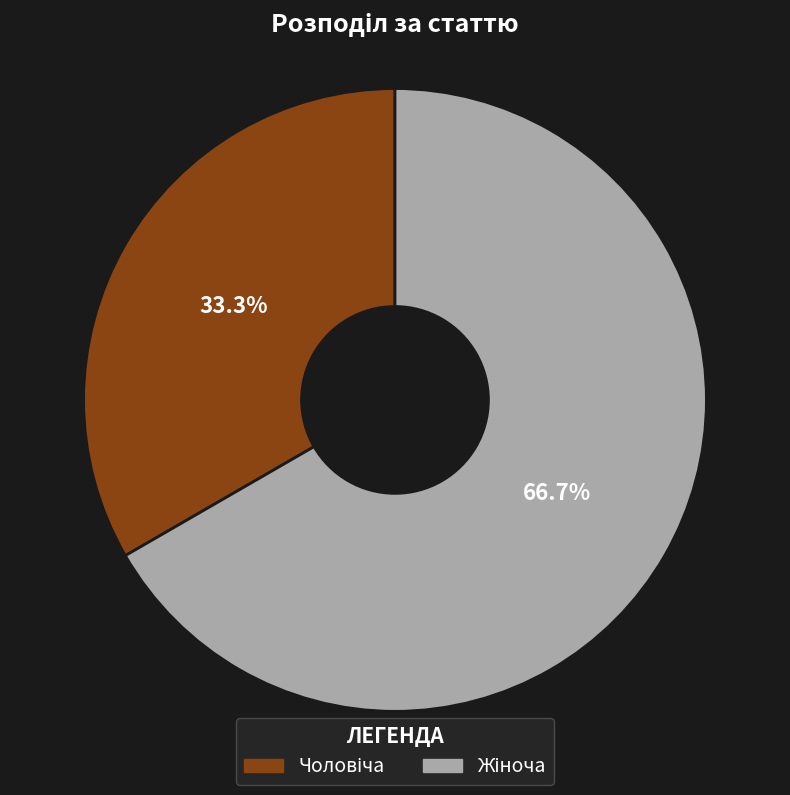

Does any single category account for the majority?

Yes